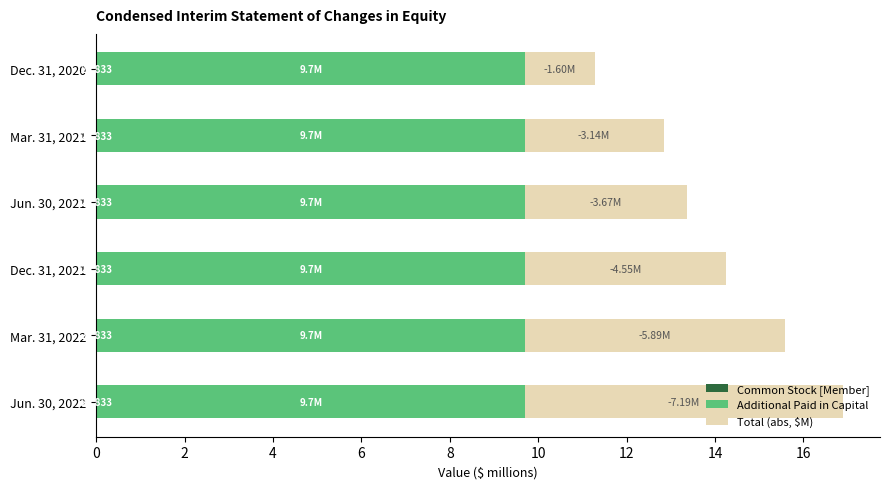

At which category is the sum across all series the highest?

Jun. 30, 2022